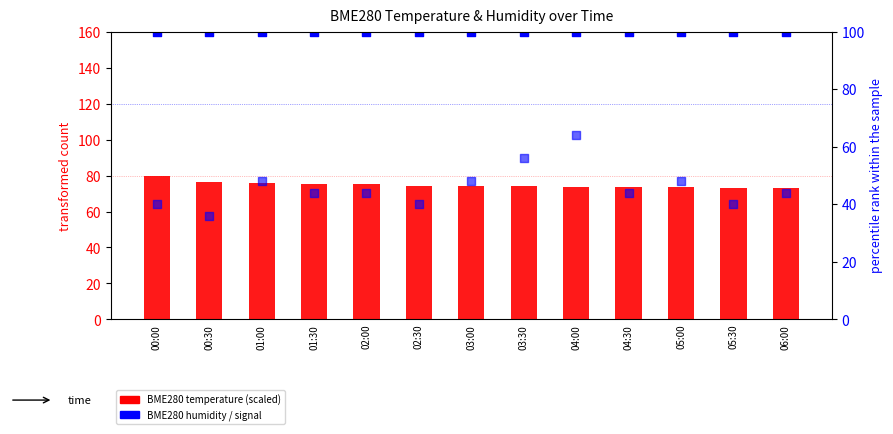

Is the value of BME280 humidity (percentile) at 02:30 greater than the value of BME280 temperature (scaled) at 00:30?

Yes